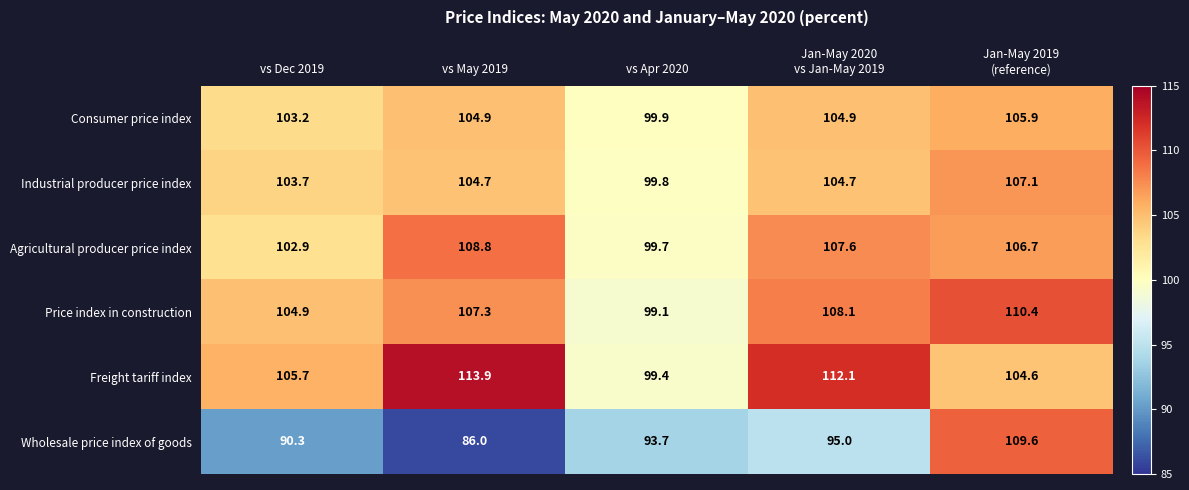

Reading left to right, extract all data points from this chart.

Consumer price index: 103.2	104.9	99.9	104.9	105.9
Industrial producer price index: 103.7	104.7	99.8	104.7	107.1
Agricultural producer price index: 102.9	108.8	99.7	107.6	106.7
Price index in construction: 104.9	107.3	99.1	108.1	110.4
Freight tariff index: 105.7	113.9	99.4	112.1	104.6
Wholesale price index of goods: 90.3	86.0	93.7	95.0	109.6